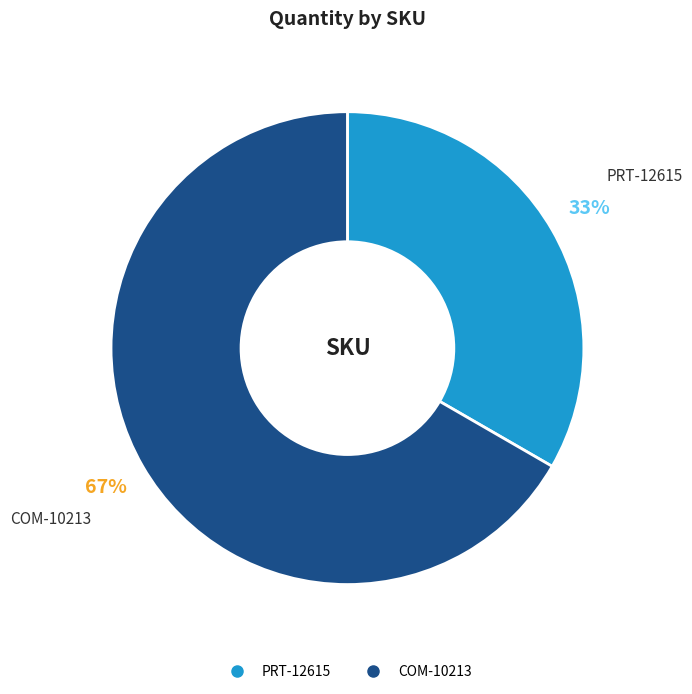

To the nearest percent, what portion does PRT-12615 represent?

33%